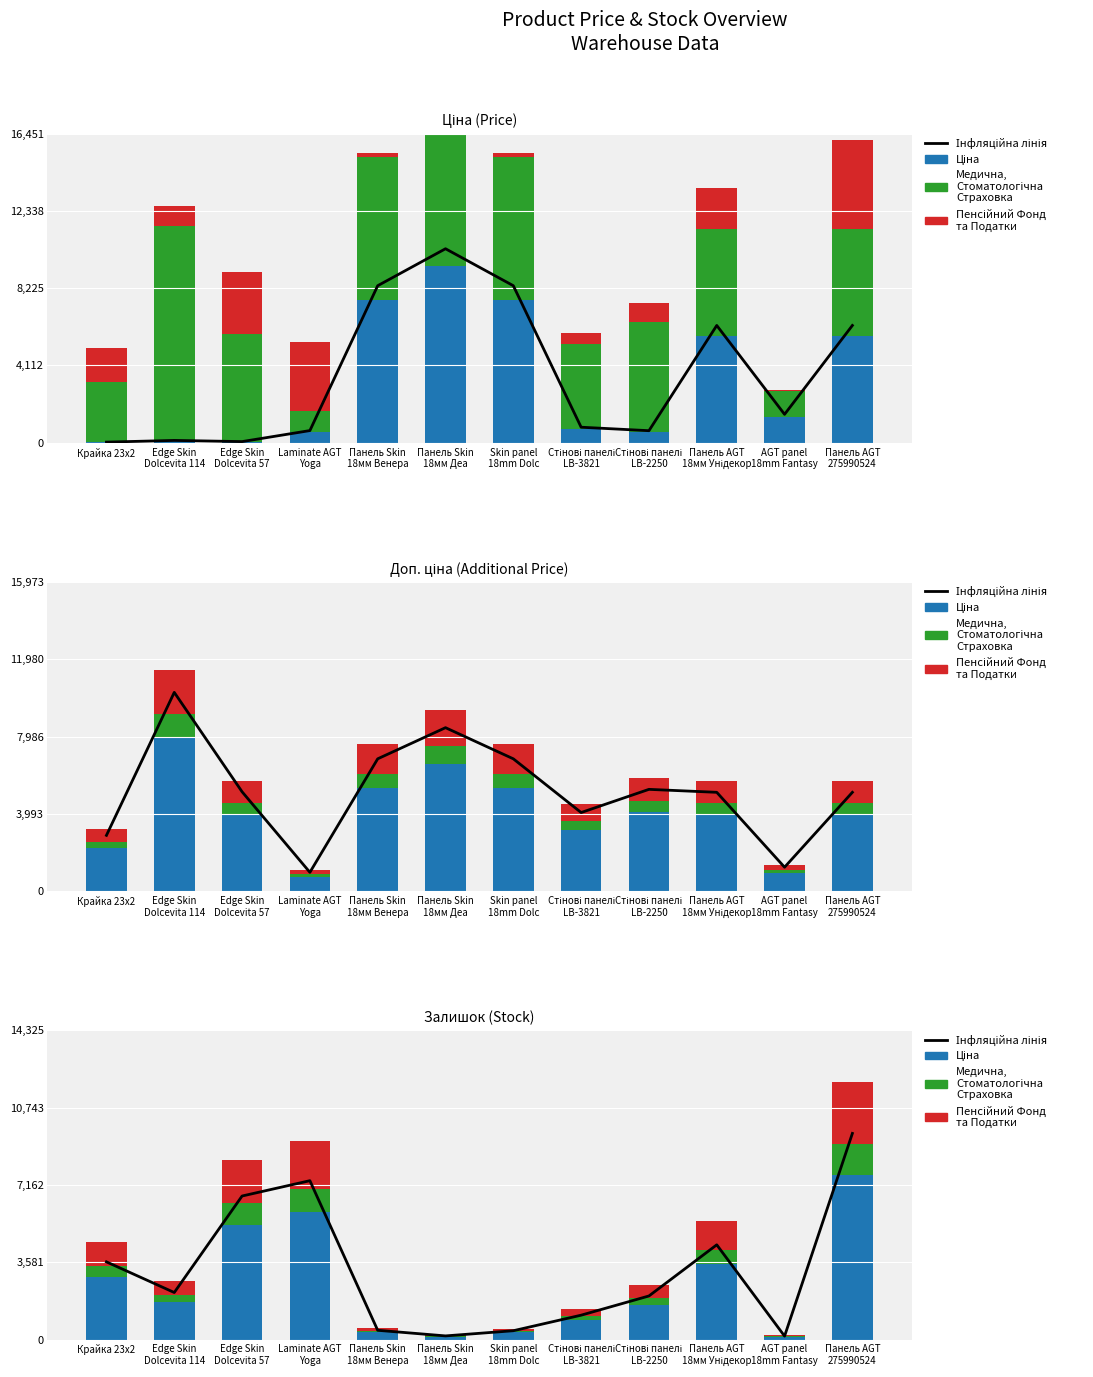

What is the spread (max minus min) of values at Стінові панелі
LB-3821?

960.5